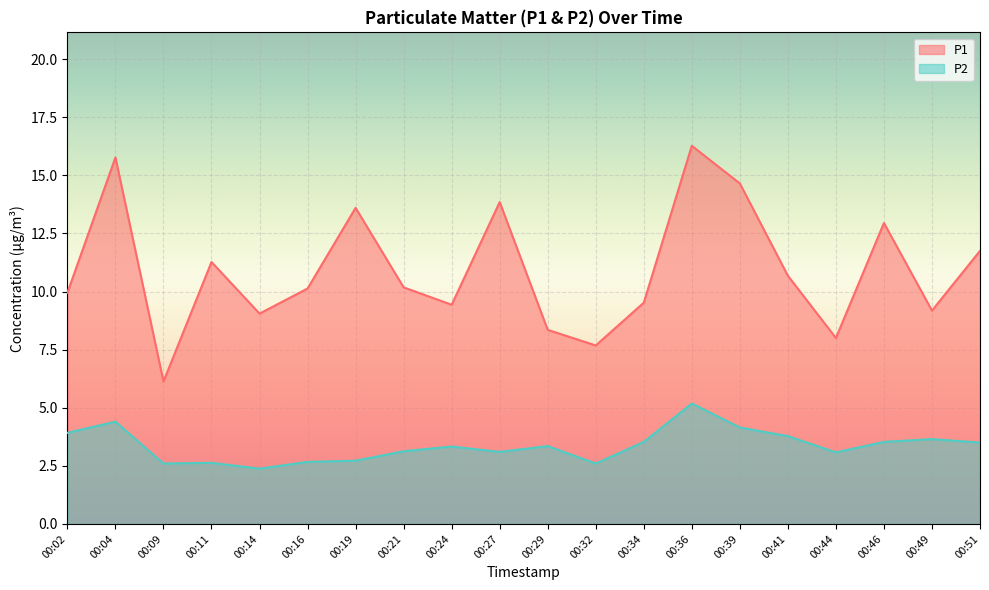

Is it true that P1 equals 4.5 at 00:29?

False